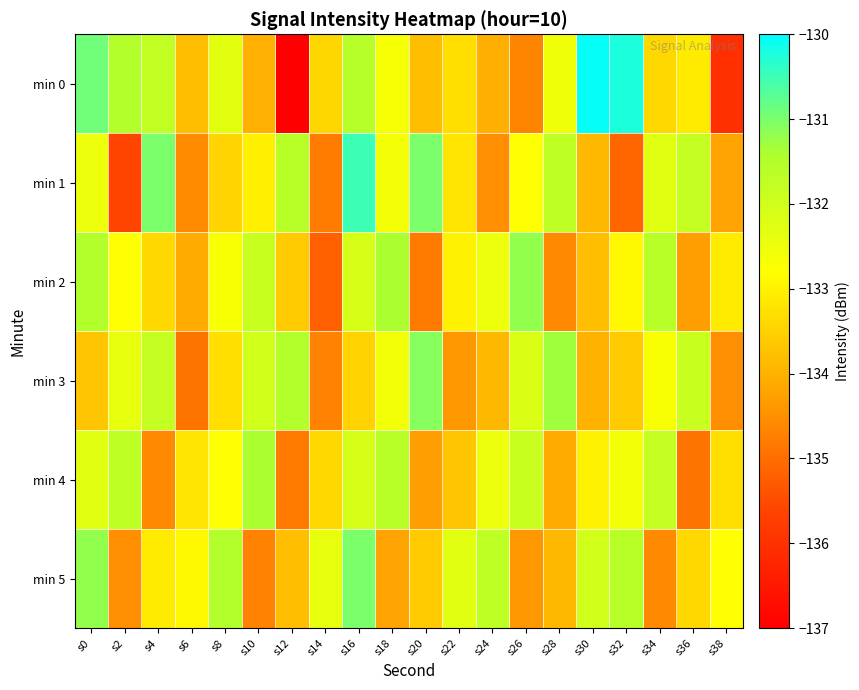

Reading left to right, transcribe all the data shown in this chart.

min 0: s0=-130.9	s2=-131.5	s4=-131.8	s6=-133.8	s8=-132.3	s10=-134.0	s12=-137.0	s14=-133.4	s16=-131.6	s18=-132.7	s20=-133.8	s22=-133.3	s24=-134.0	s26=-134.7	s28=-132.6	s30=-130.0	s32=-130.2	s34=-133.4	s36=-133.1	s38=-136.0
min 1: s0=-132.5	s2=-135.6	s4=-131.0	s6=-134.6	s8=-133.5	s10=-133.0	s12=-131.6	s14=-134.8	s16=-130.5	s18=-132.6	s20=-131.0	s22=-133.2	s24=-134.5	s26=-132.8	s28=-131.7	s30=-133.9	s32=-135.1	s34=-132.3	s36=-131.8	s38=-134.2
min 2: s0=-131.5	s2=-132.8	s4=-133.4	s6=-134.1	s8=-132.7	s10=-131.9	s12=-133.6	s14=-135.2	s16=-132.1	s18=-131.4	s20=-134.8	s22=-133.0	s24=-132.5	s26=-131.2	s28=-134.6	s30=-133.8	s32=-132.9	s34=-131.6	s36=-134.3	s38=-133.1
min 3: s0=-133.7	s2=-132.4	s4=-131.8	s6=-134.9	s8=-133.3	s10=-132.0	s12=-131.5	s14=-134.7	s16=-133.5	s18=-132.6	s20=-131.1	s22=-134.4	s24=-133.9	s26=-132.2	s28=-131.3	s30=-134.0	s32=-133.6	s34=-132.7	s36=-131.9	s38=-134.5
min 4: s0=-132.3	s2=-131.7	s4=-134.6	s6=-133.2	s8=-132.8	s10=-131.4	s12=-134.8	s14=-133.4	s16=-132.1	s18=-131.6	s20=-134.3	s22=-133.7	s24=-132.5	s26=-131.9	s28=-134.1	s30=-133.0	s32=-132.6	s34=-131.8	s36=-134.9	s38=-133.3
min 5: s0=-131.2	s2=-134.5	s4=-133.1	s6=-132.9	s8=-131.5	s10=-134.7	s12=-133.8	s14=-132.4	s16=-131.0	s18=-134.2	s20=-133.6	s22=-132.3	s24=-131.7	s26=-134.4	s28=-133.9	s30=-132.0	s32=-131.6	s34=-134.6	s36=-133.4	s38=-132.8